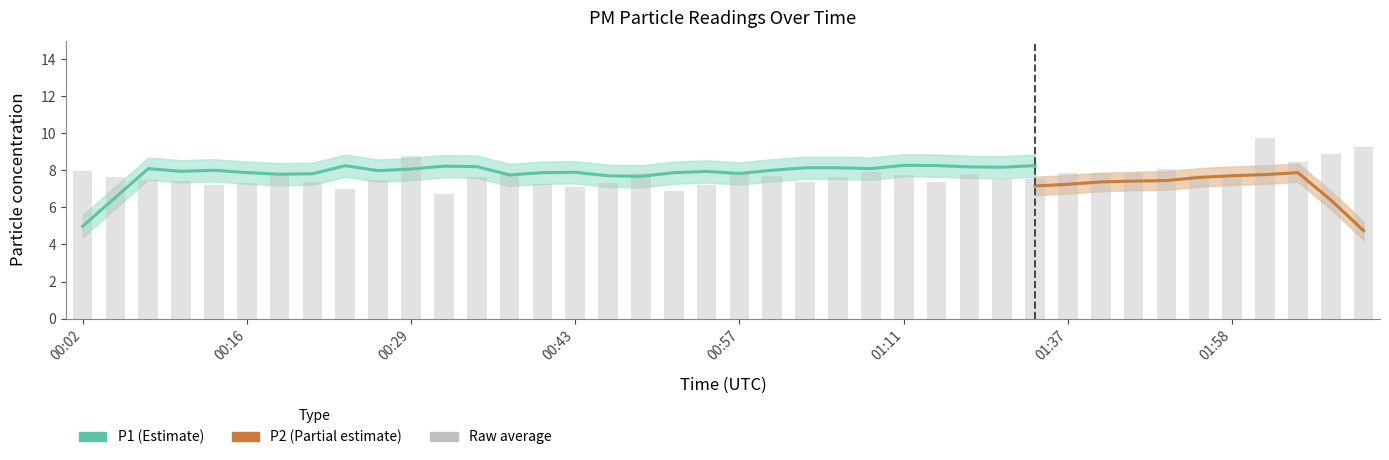

What value does the data have at 00:35?

7.7